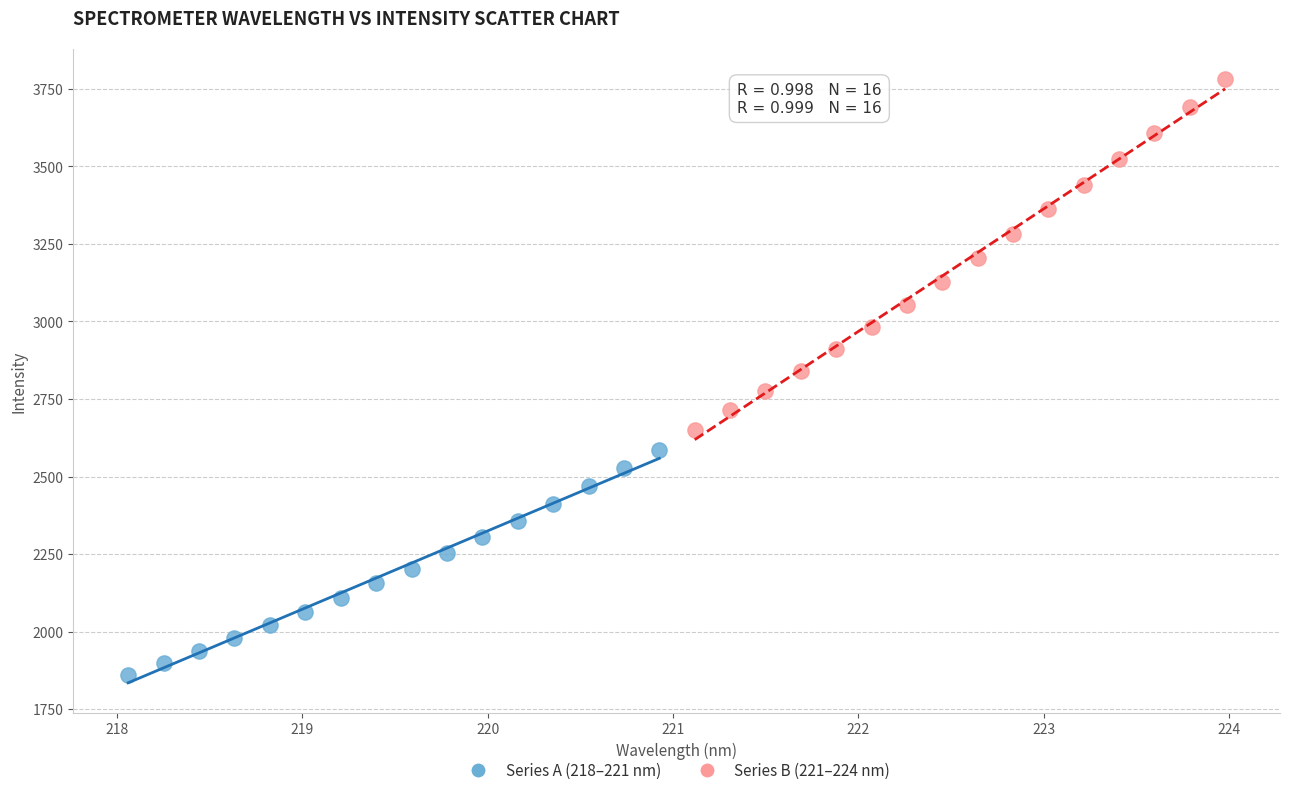

What are all the series names shown in the legend?

Series A (218–221 nm), Series B (221–224 nm)